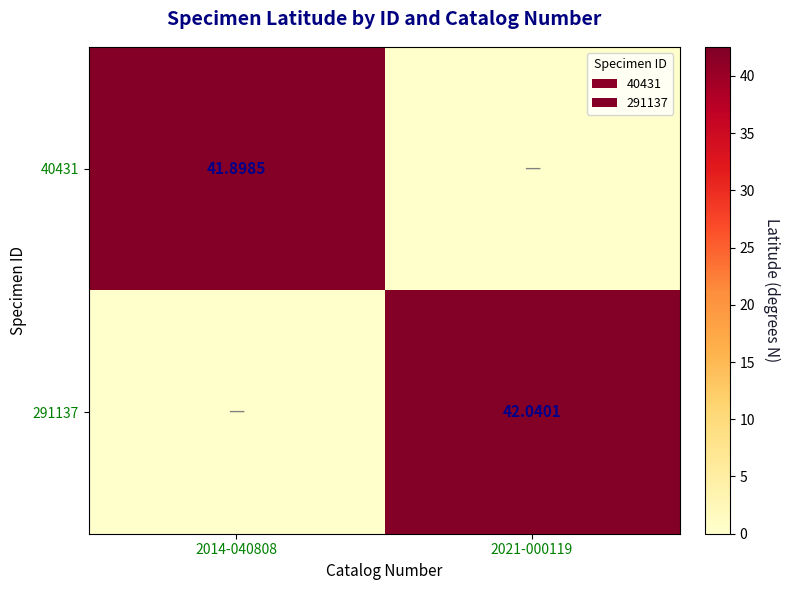

Rank the categories by 40431 value from highest to lowest.

2014-040808, 2021-000119